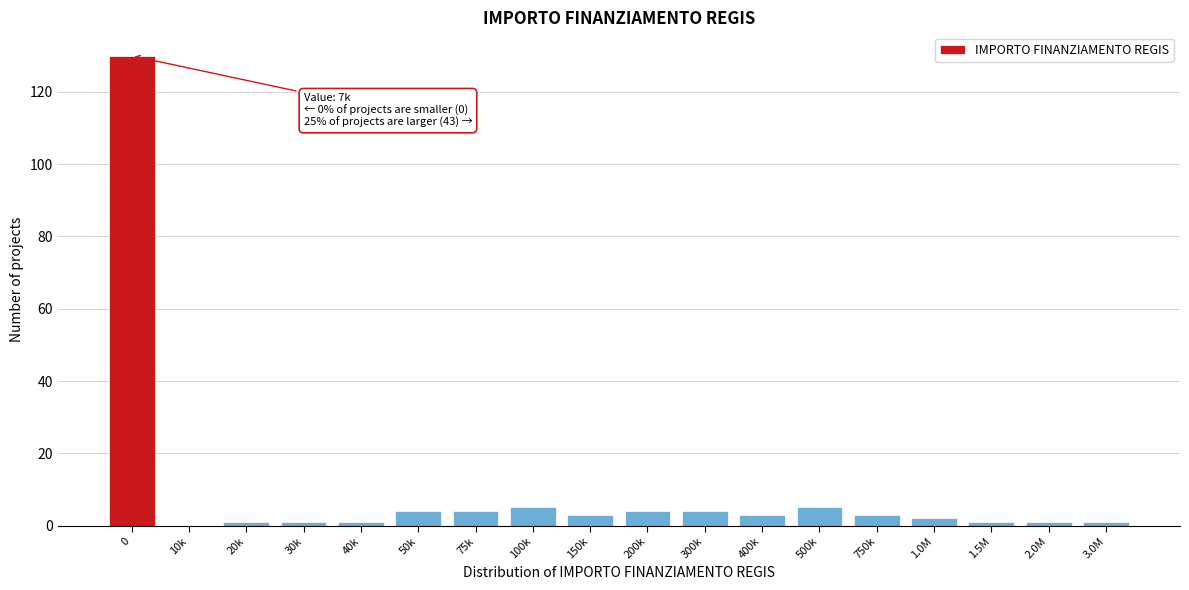

Reading right to left, transcribe all the data shown in this chart.

3.0M=1	2.0M=1	1.5M=1	1.0M=2	750k=3	500k=5	400k=3	300k=4	200k=4	150k=3	100k=5	75k=4	50k=4	40k=1	30k=1	20k=1	10k=0	0=130